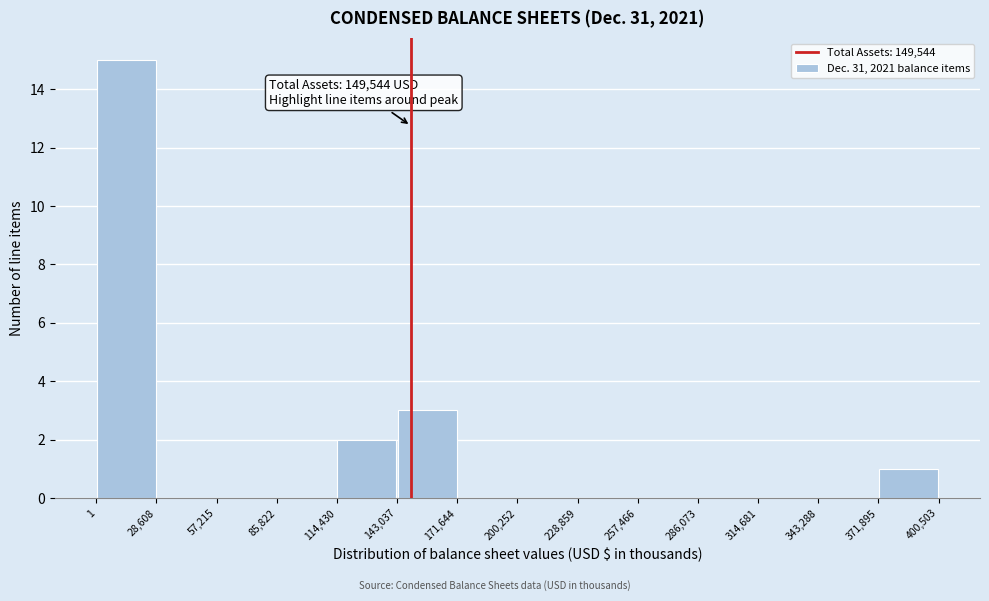

Which range on the x-axis has the tallest bar?

1 to 28,608